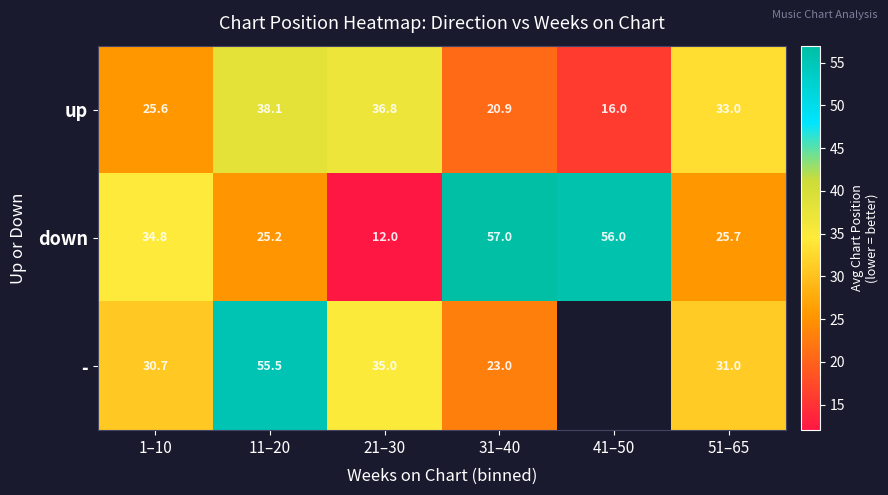

How many values in the down series are below 34?

3